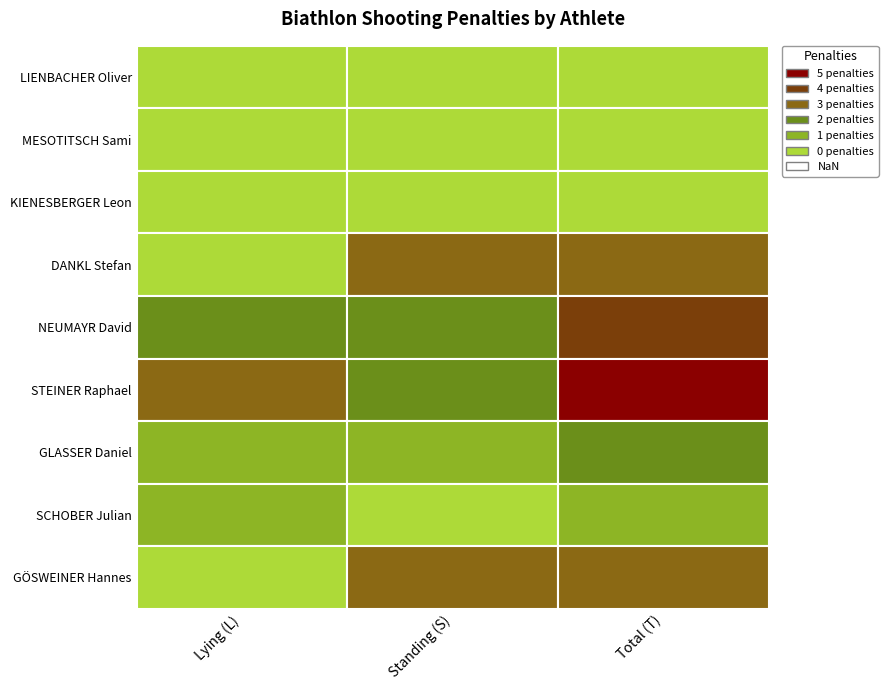

What is the difference between the second highest and minimum values in the SCHOBER Julian series?

1